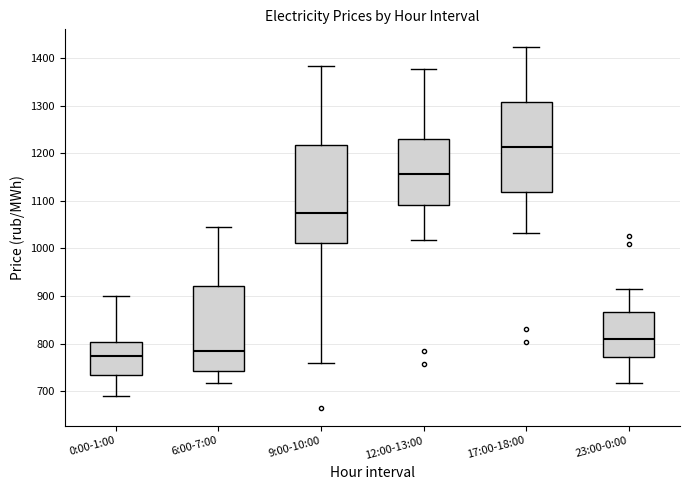

Reading left to right, read every box against the y-axis: the position of its median line, the range the box covers, and the ends of its whiskers. The values are not printed on the chart, so give them approximately, as read against the axis.

0:00-1:00: median 770, box 730 to 800, whiskers 690 to 900
6:00-7:00: median 780, box 740 to 920, whiskers 720 to 1040
9:00-10:00: median 1070, box 1010 to 1220, whiskers 760 to 1380
12:00-13:00: median 1160, box 1090 to 1230, whiskers 1020 to 1380
17:00-18:00: median 1210, box 1120 to 1310, whiskers 1030 to 1420
23:00-0:00: median 810, box 770 to 870, whiskers 720 to 910